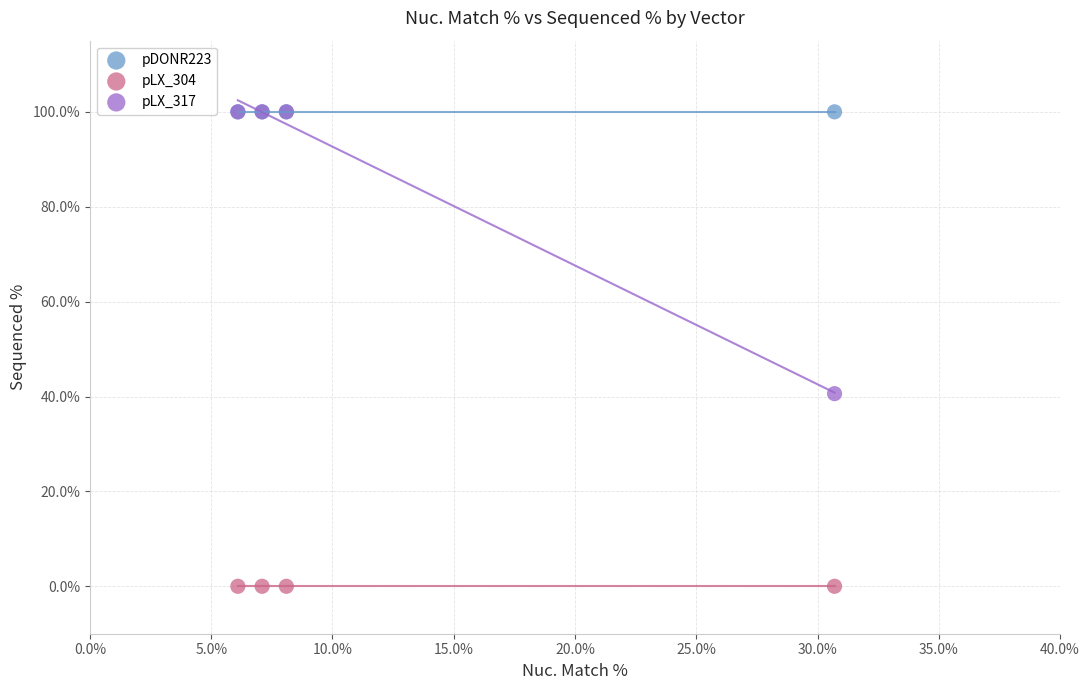

Which series reaches the minimum Y coordinate?

pLX_304